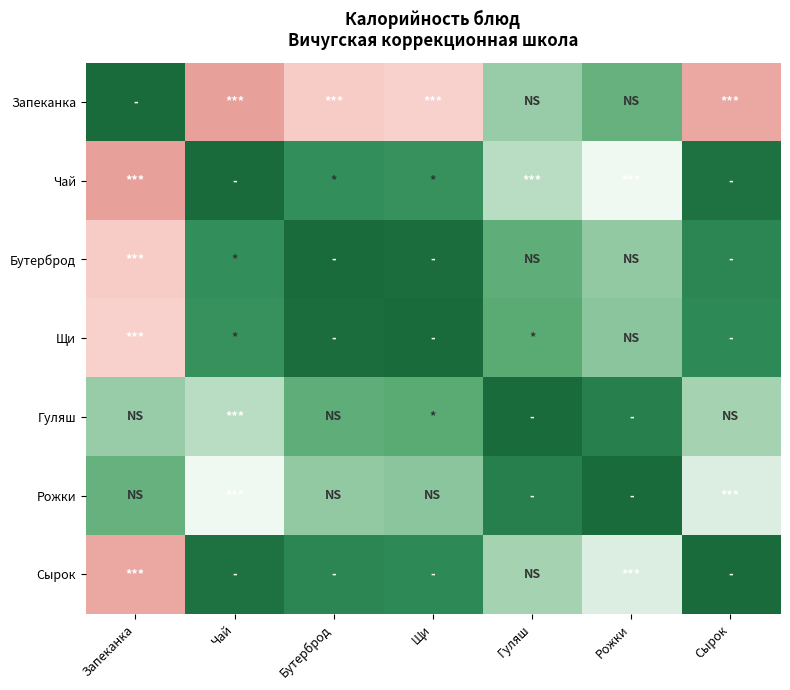

What is the spread (max minus min) of values at Рожки?

186